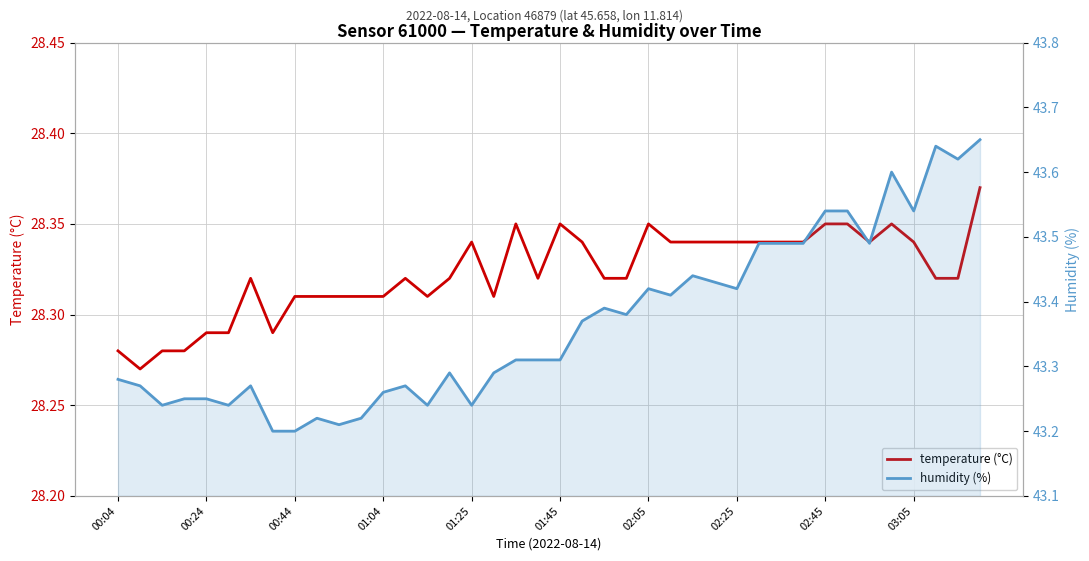

What are all the series names shown in the legend?

temperature (°C), humidity (%)